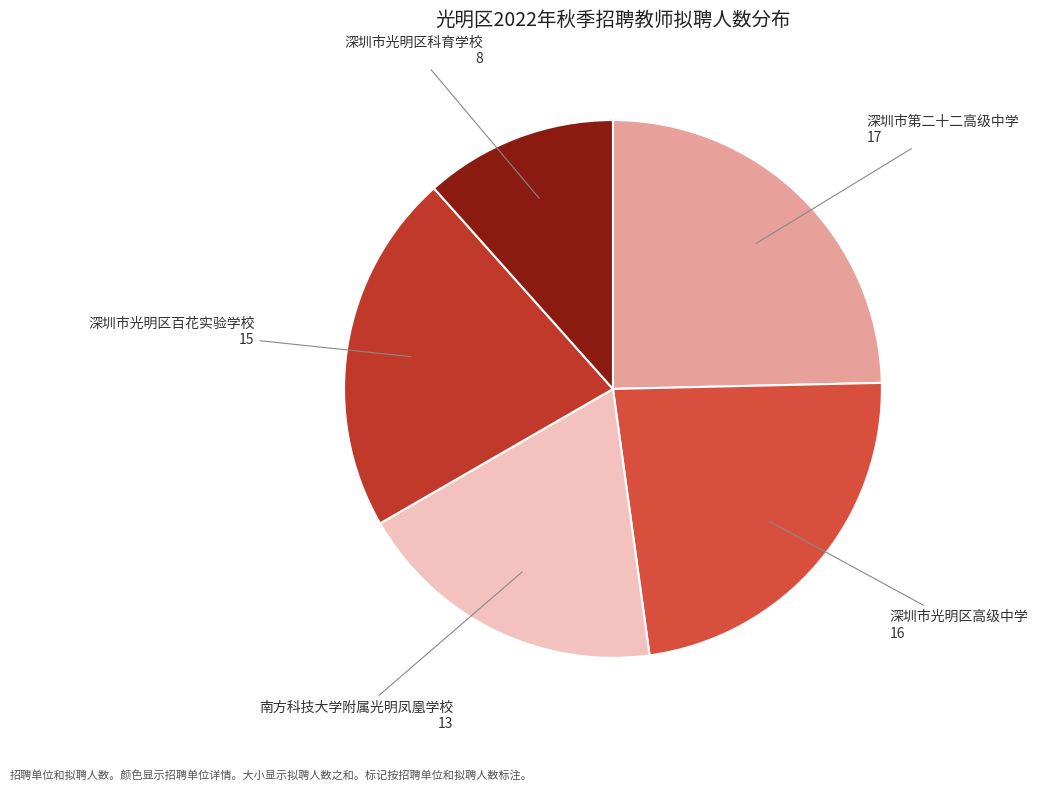

Combined, do 深圳市第二十二高级中学 and 南方科技大学附属光明凤凰学校 account for over 50%?

No